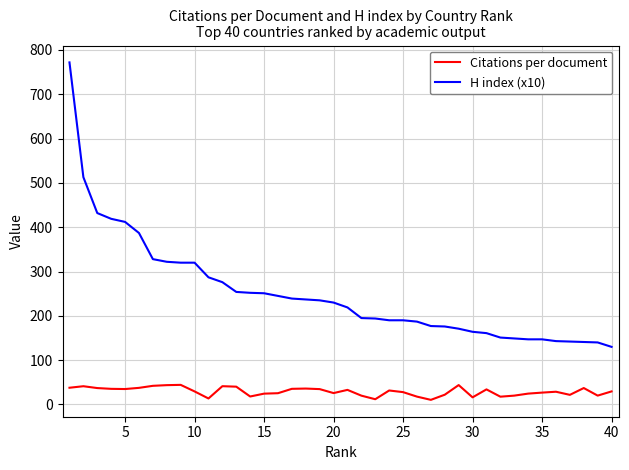

Which series has the widest spread of values?

H index (x10)